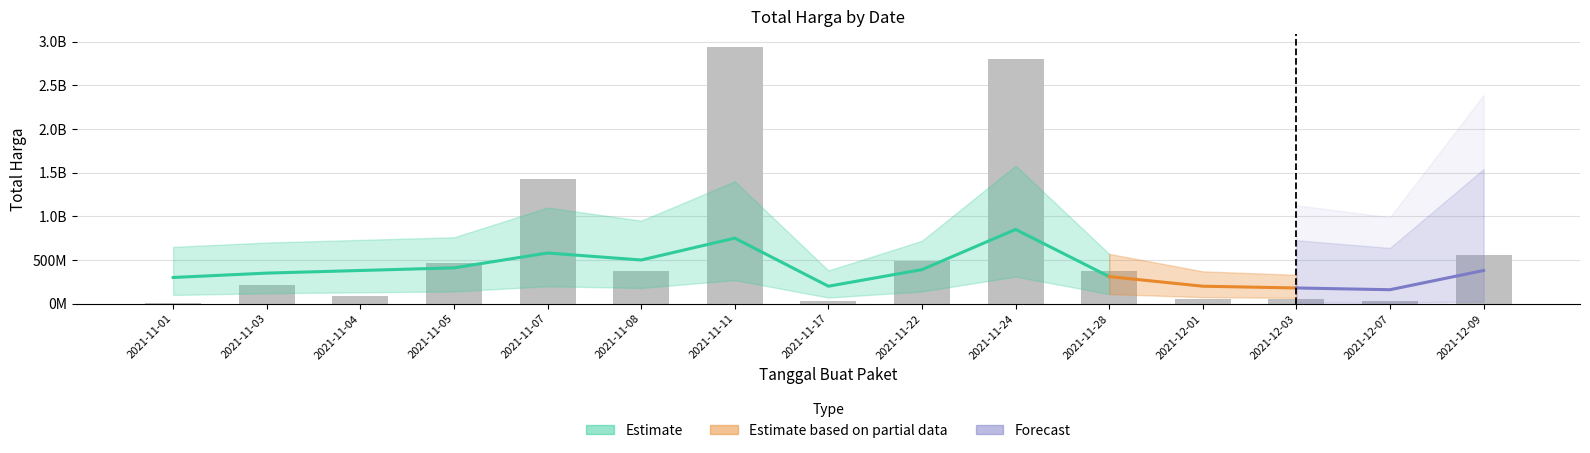

Rank the categories by value from highest to lowest.

2021-11-11, 2021-11-24, 2021-11-07, 2021-12-09, 2021-11-22, 2021-11-05, 2021-11-28, 2021-11-08, 2021-11-03, 2021-11-04, 2021-12-01, 2021-12-03, 2021-11-17, 2021-12-07, 2021-11-01